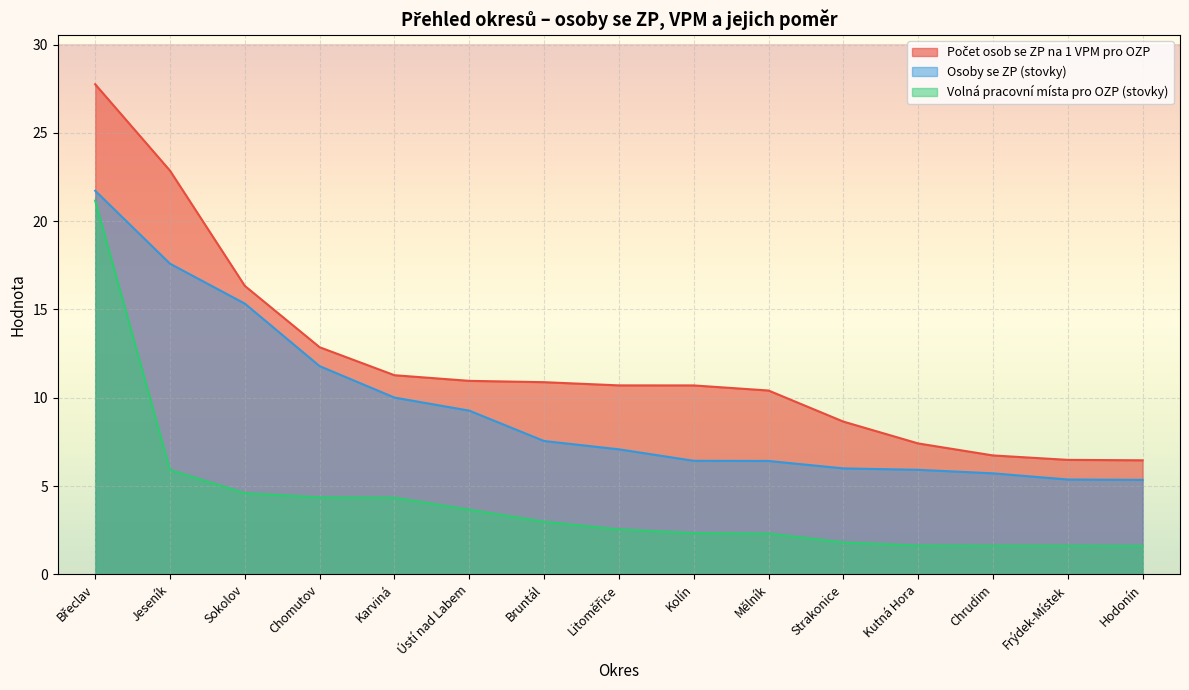

What is the minimum value for Osoby se ZP (stovky)?

5.3